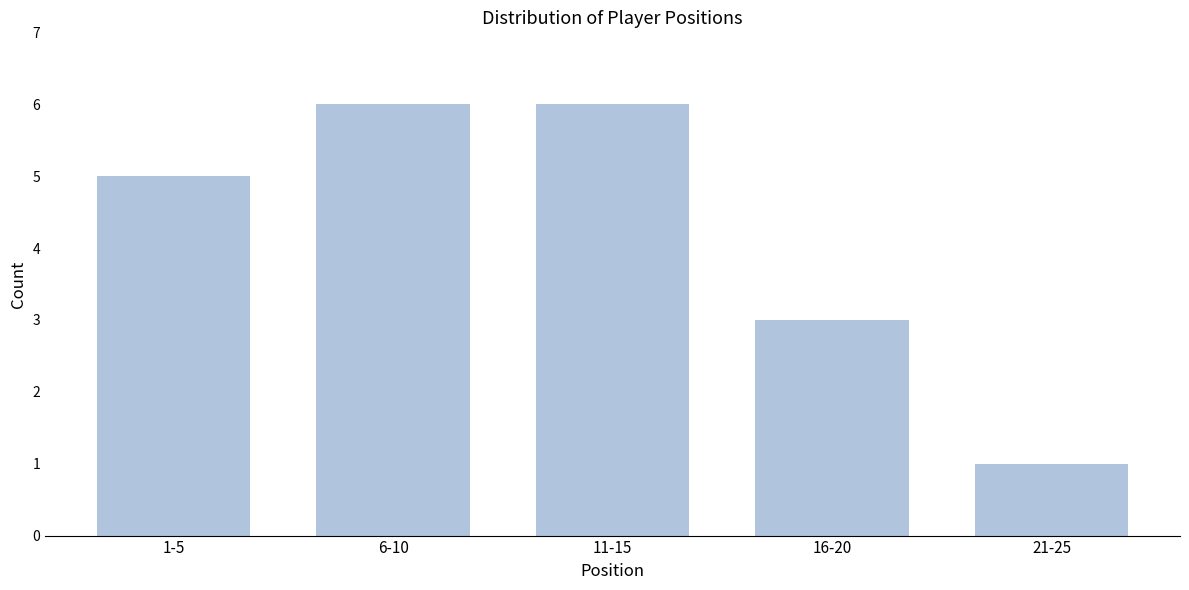

Reading right to left, list all the values displayed in this chart.

21-25=1	16-20=3	11-15=6	6-10=6	1-5=5